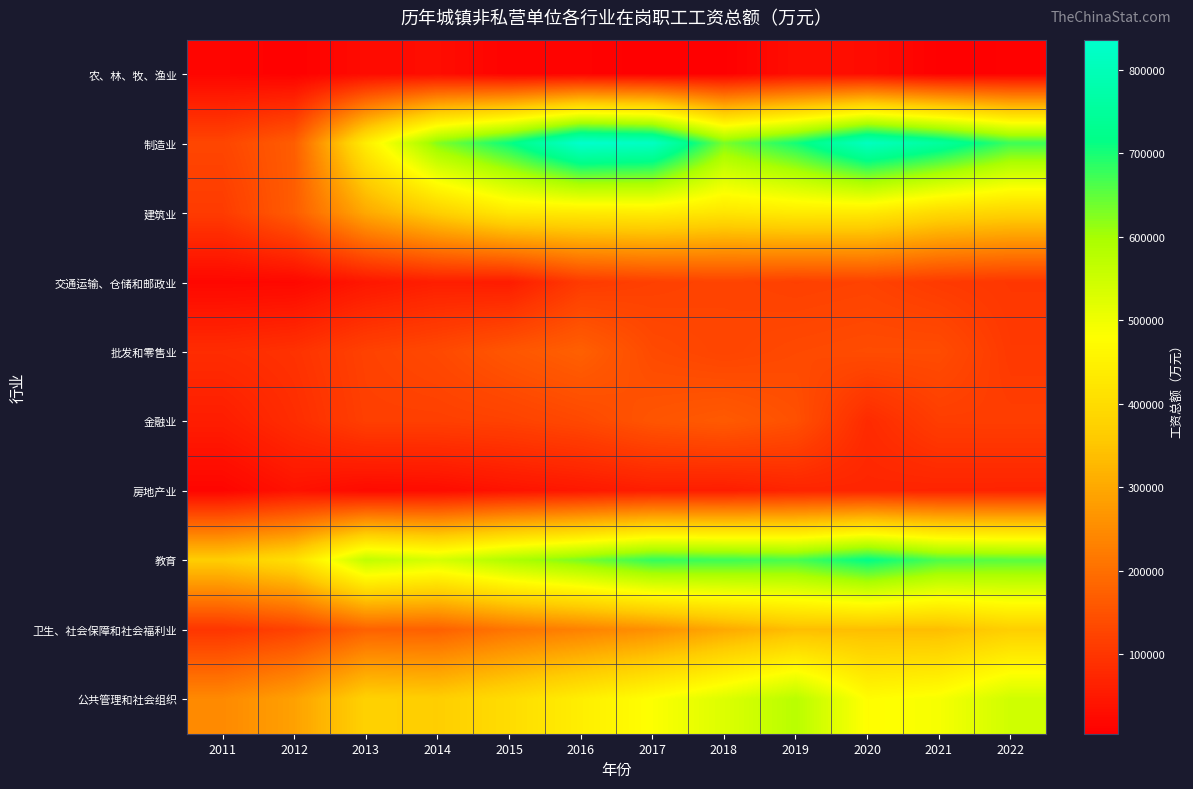

Reading right to left, transcribe all the data shown in this chart.

农、林、牧、渔业: 2022=8101	2021=7110	2020=26812	2019=29922	2018=7071	2017=4641	2016=12310	2015=11663	2014=28226	2013=25435	2012=8009	2011=15193
制造业: 2022=674374	2021=754901	2020=812987	2019=703283	2018=631942	2017=818358	2016=835936	2015=710537	2014=625339	2013=439915	2012=168787	2011=127268
建筑业: 2022=380489	2021=394147	2020=431849	2019=434576	2018=421278	2017=437632	2016=432081	2015=428140	2014=369966	2013=300388	2012=168181	2011=109502
交通运输、仓储和邮政业: 2022=101434	2021=108387	2020=121841	2019=117722	2018=124153	2017=117982	2016=108246	2015=55758	2014=59275	2013=45586	2012=20062	2011=18770
批发和零售业: 2022=105710	2021=138873	2020=138814	2019=134201	2018=125837	2017=135940	2016=173007	2015=156103	2014=132972	2013=120093	2012=93098	2011=83569
金融业: 2022=113807	2021=113269	2020=81101	2019=145987	2018=163608	2017=153707	2016=132233	2015=120504	2014=116094	2013=116158	2012=84212	2011=56793
房地产业: 2022=67456	2021=68131	2020=70468	2019=69546	2018=57107	2017=58503	2016=48122	2015=39696	2014=27420	2013=24346	2012=38750	2011=14945
教育: 2022=654919	2021=662738	2020=717344	2019=666462	2018=674448	2017=681272	2016=632104	2015=590117	2014=536489	2013=566337	2012=406033	2011=365643
卫生、社会保障和社会福利业: 2022=368631	2021=336579	2020=336671	2019=336709	2018=300516	2017=257798	2016=232061	2015=210214	2014=174315	2013=176802	2012=120464	2011=98179
公共管理和社会组织: 2022=545776	2021=490317	2020=475112	2019=576238	2018=526872	2017=482079	2016=441945	2015=399994	2014=367974	2013=374424	2012=286719	2011=246078